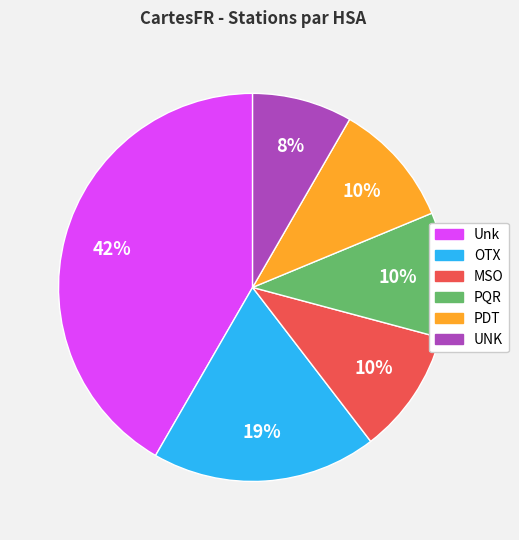

Is there any slice that represents more than half of the pie?

No